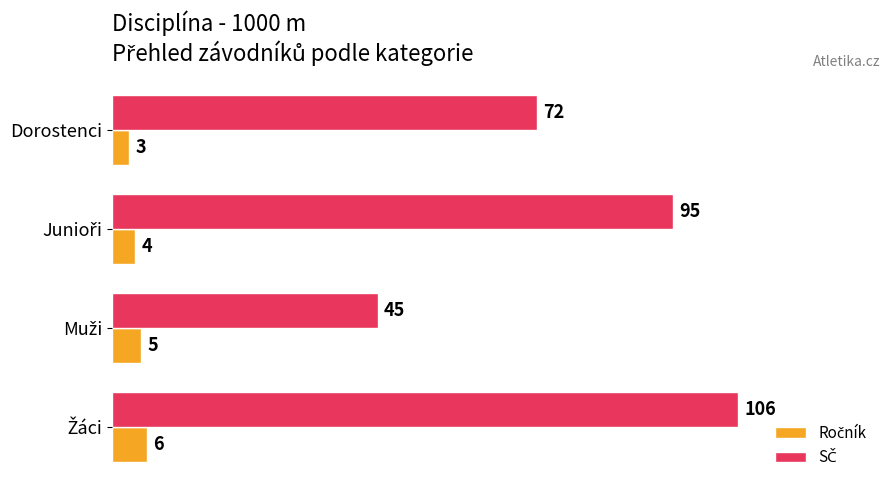

Which label corresponds to the smallest value in the chart?

Dorostenci